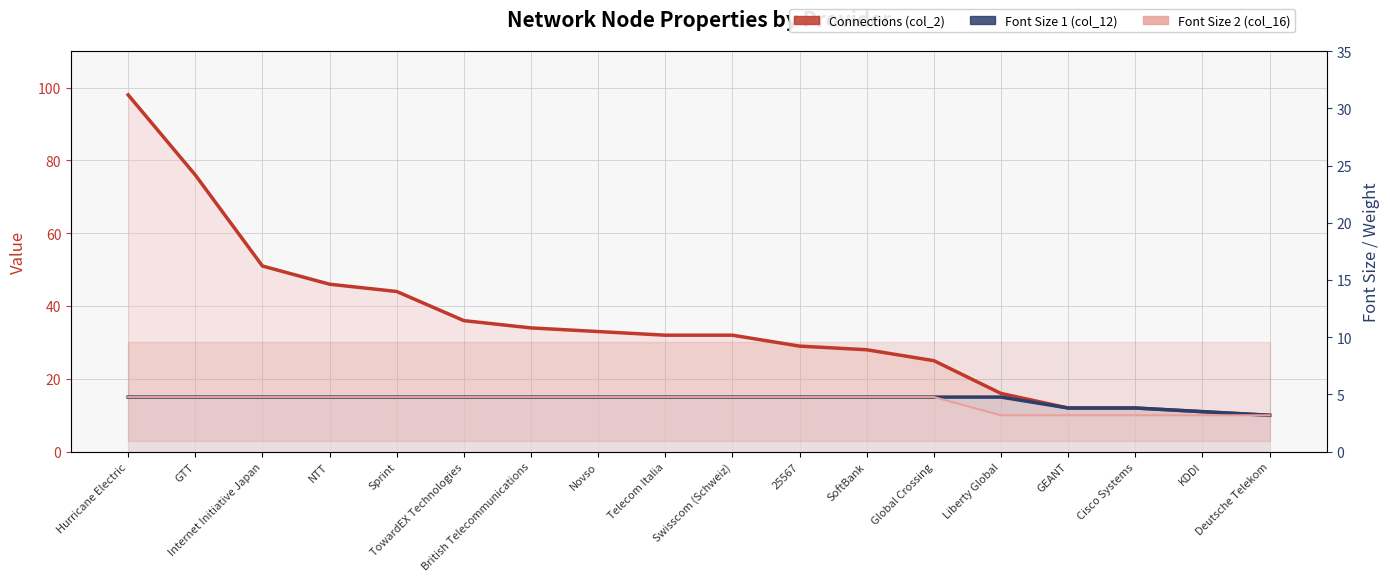

How many values in the col_2 (connections) series exceed 32?

8